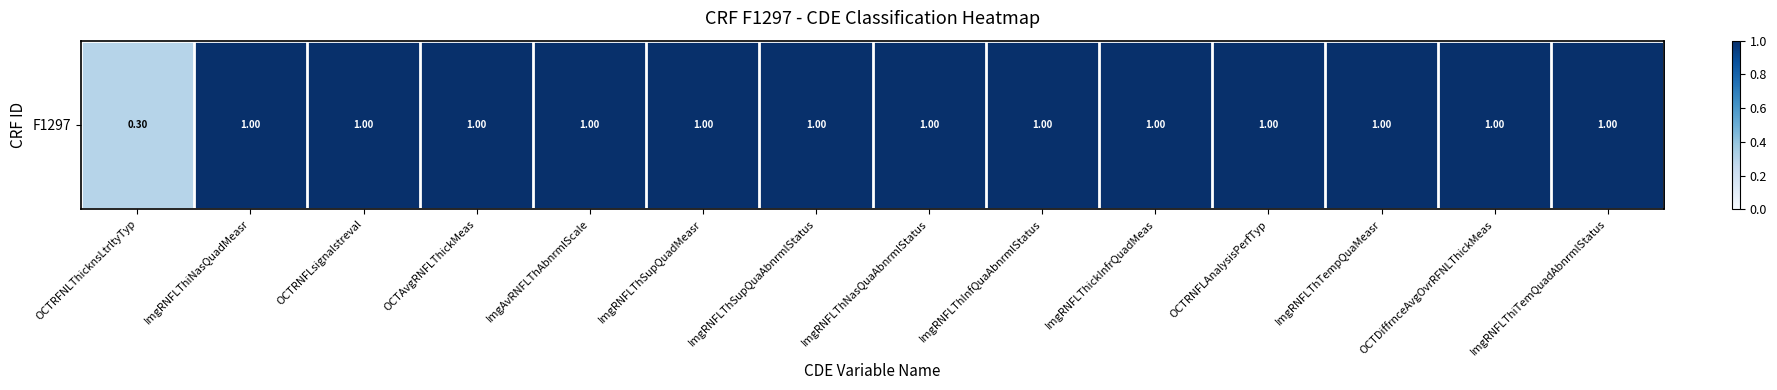

Rank the categories by value from highest to lowest.

ImgRNFLThiNasQuadMeasr, OCTRNFLsignalstreval, OCTAvgRNFLThickMeas, ImgAvRNFLThAbnrmlScale, ImgRNFLThSupQuadMeasr, ImgRNFLThSupQuaAbnrmlStatus, ImgRNFLThNasQuaAbnrmlStatus, ImgRNFLThInfQuaAbnrmlStatus, ImgRNFLThickInfrQuadMeas, OCTRNFLAnalysisPerfTyp, ImgRNFLThTempQuaMeasr, OCTDiffrnceAvgOvrRFNLThickMeas, ImgRNFLThiTemQuadAbnrmlStatus, OCTRFNLThicknsLtrltyTyp